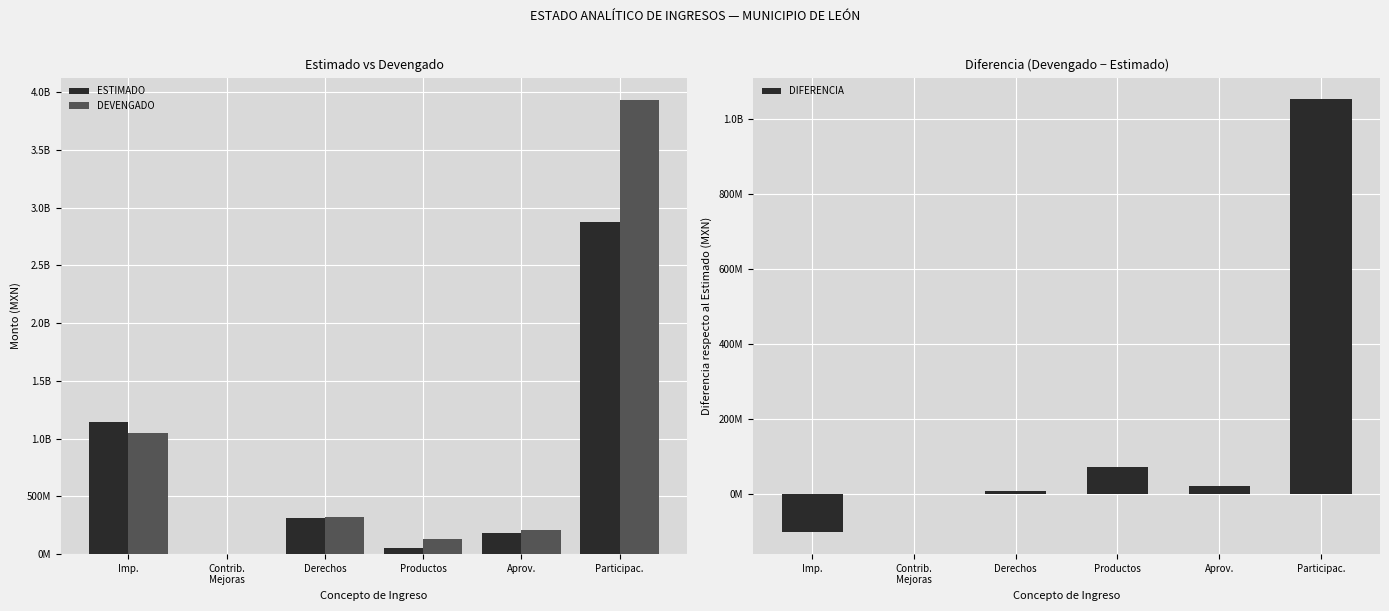

What is the label of the 5th bar from the right?

Contrib.
Mejoras